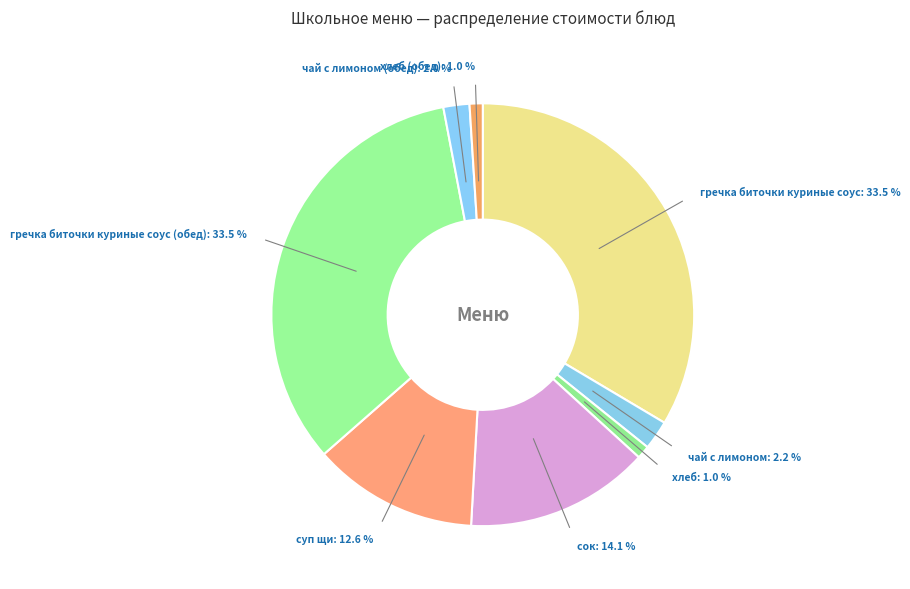

Is the sum of гречка биточки куриные соус (обед): 33.5 % and суп щи: 12.6 % greater than half?

No